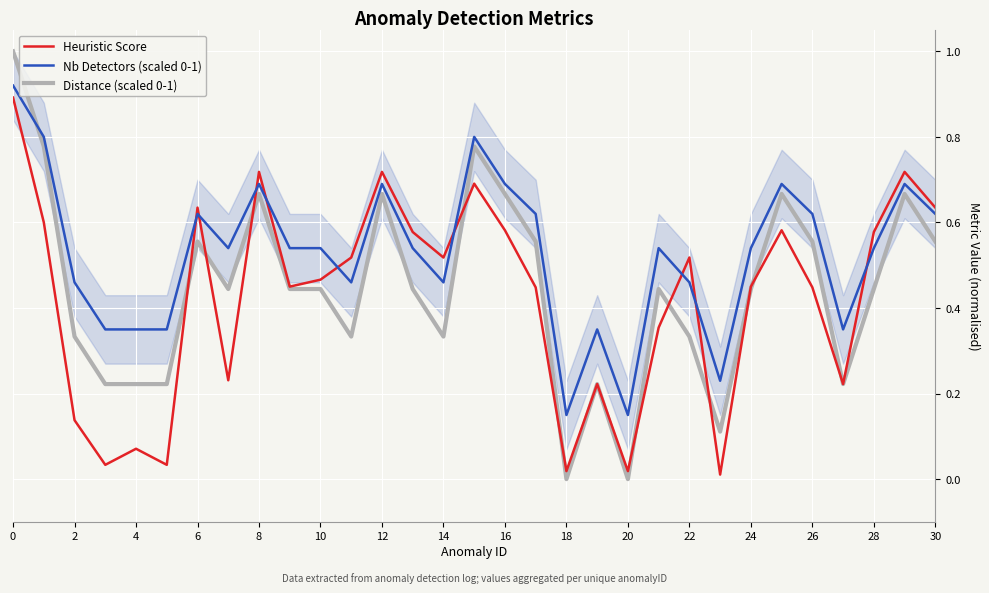

Read the Nb Detectors (scaled 0-1) value at 27.

0.3